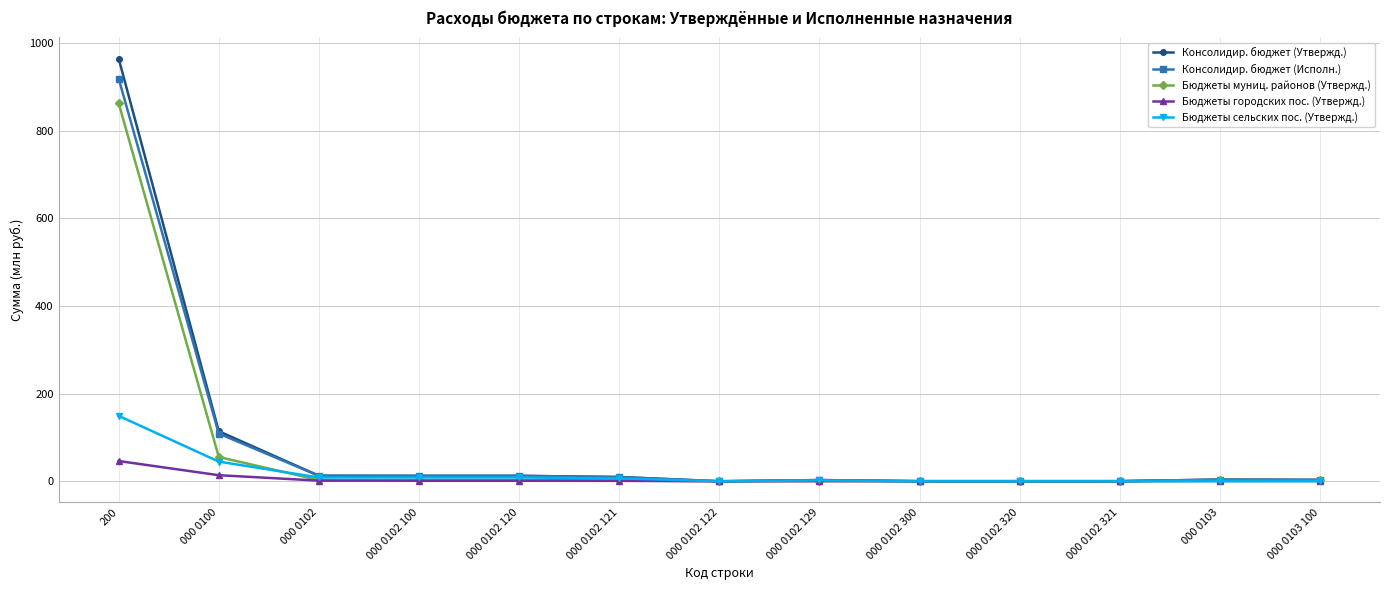

What is the label of the 7th point from the left?

000 0102 122